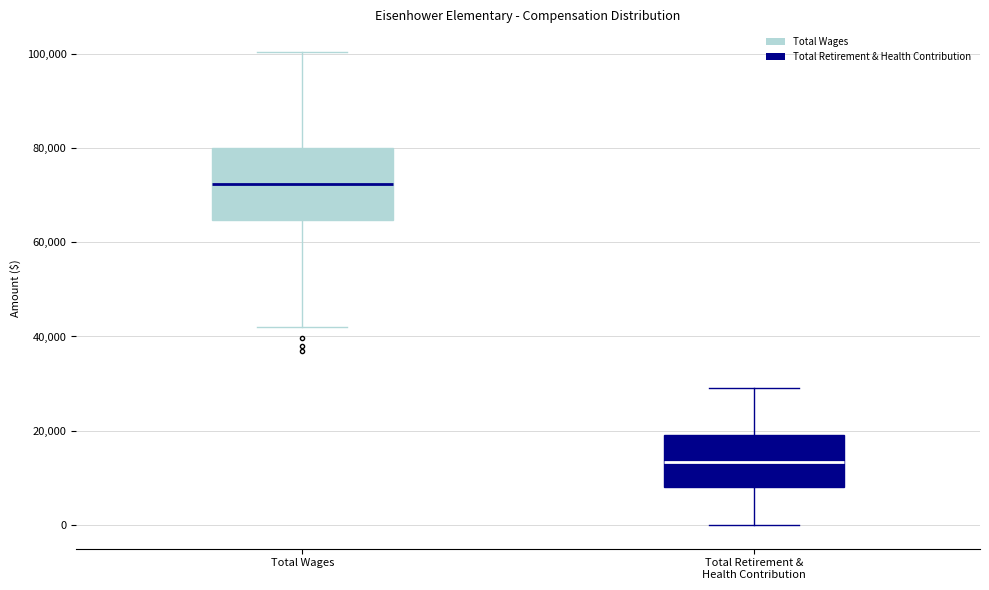

Where does the upper whisker of the box for Total Wages end on the y-axis? The values are not printed on the chart, so give them approximately, as read against the axis.

100000